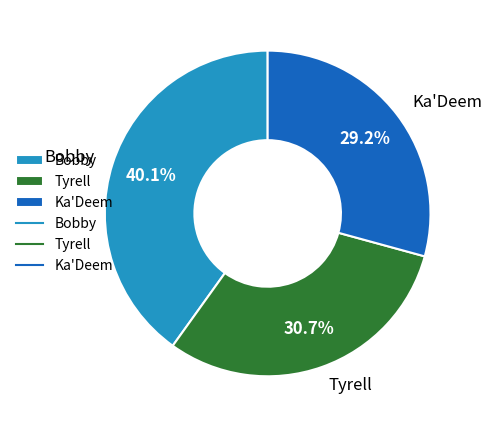

Is there any slice that represents more than half of the pie?

No